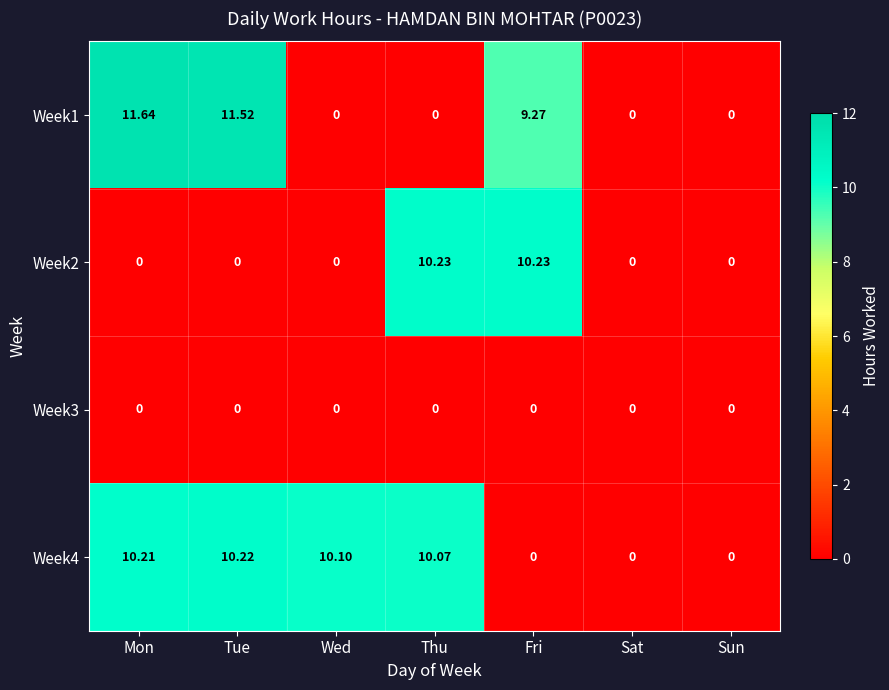

Where is Week1 nearest to the value 5?

Fri